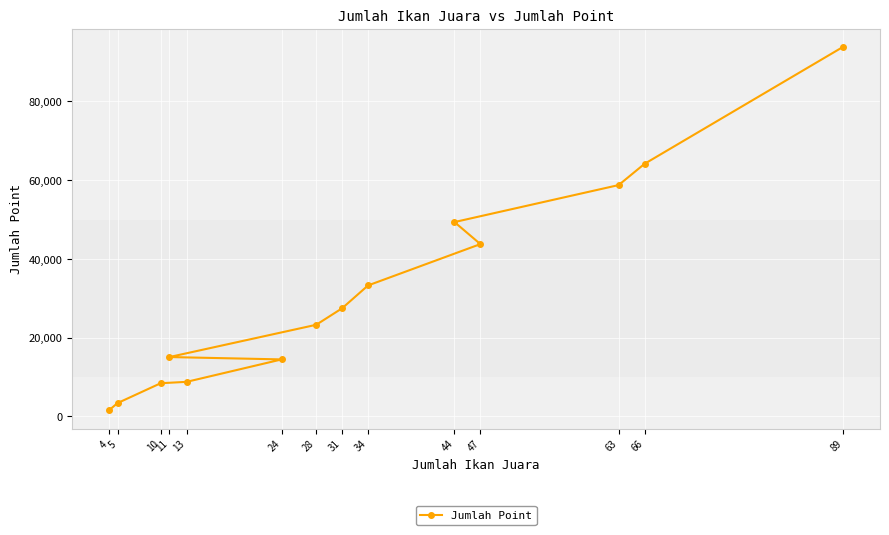

Between 13 and 5, which is larger?

13